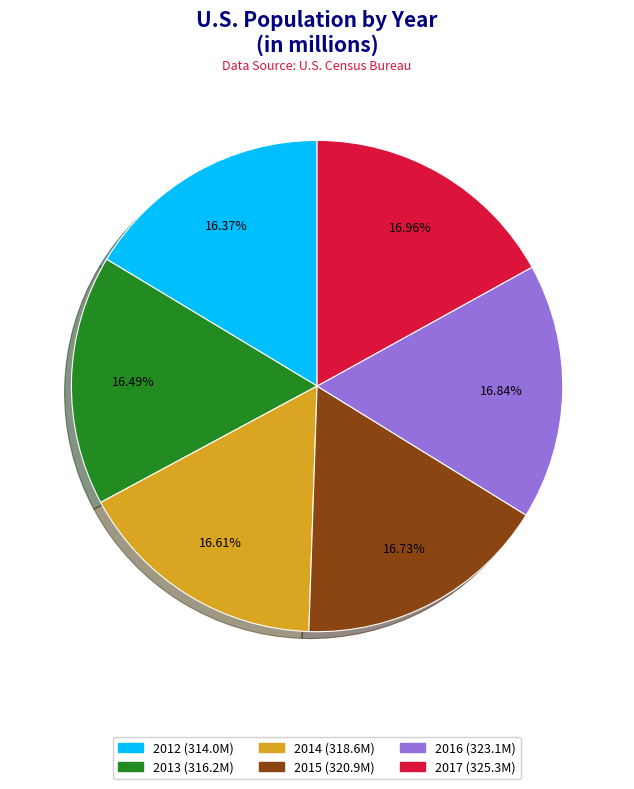

Does 2013 account for over 50% of the chart?

No